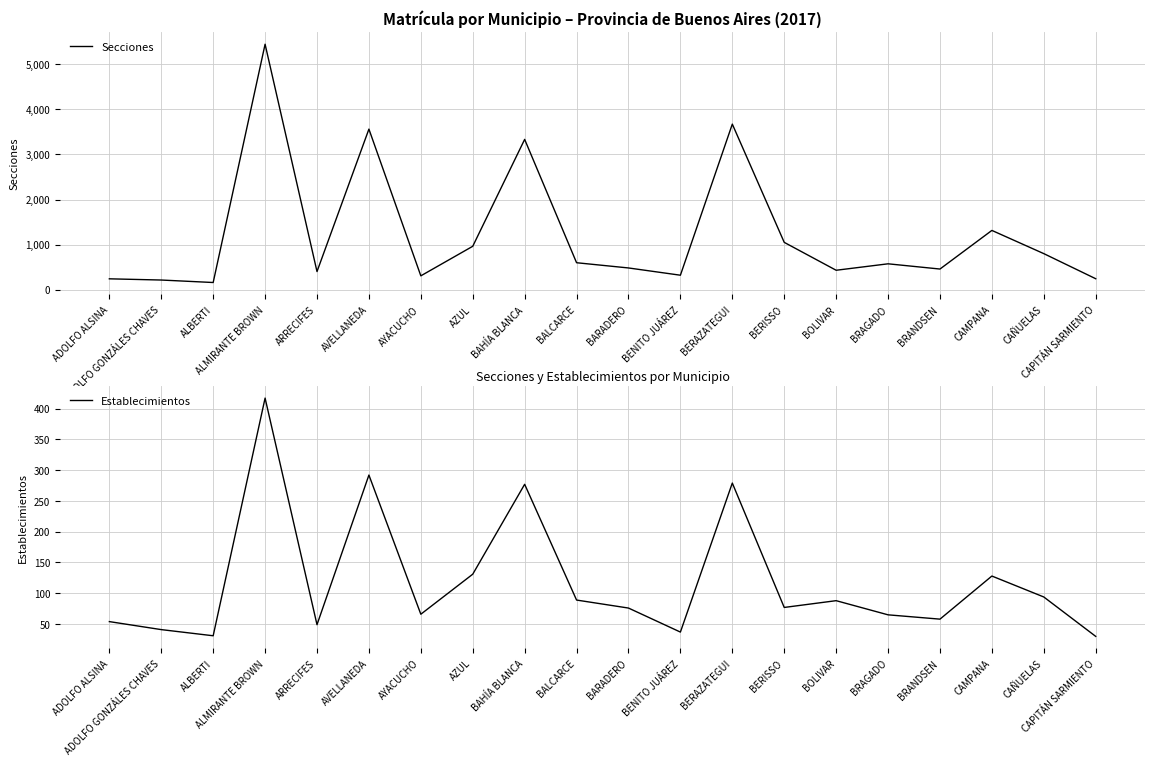

At which label does Secciones reach its peak?

ALMIRANTE BROWN